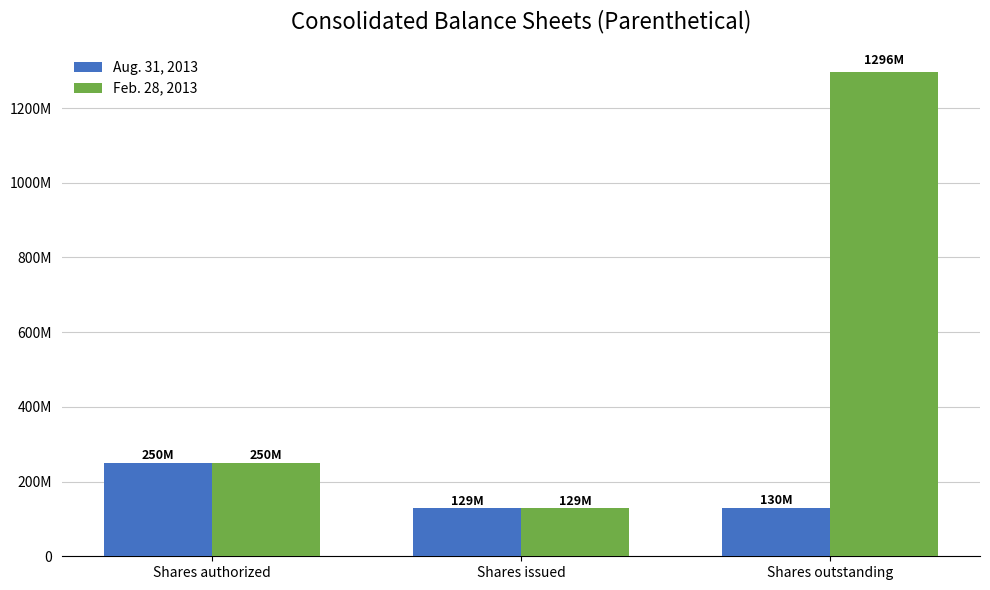

List the labels in order of Feb. 28, 2013 value, smallest first.

Shares issued, Shares authorized, Shares outstanding